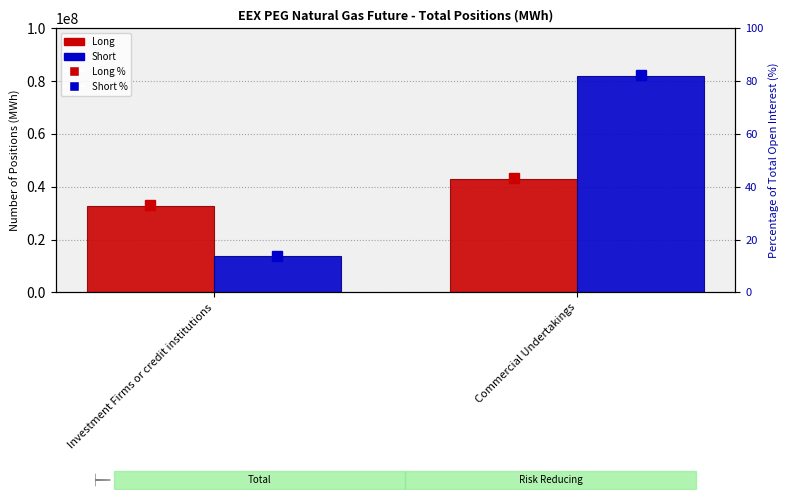

What is the total value across all series at Commercial Undertakings?

124874187.7